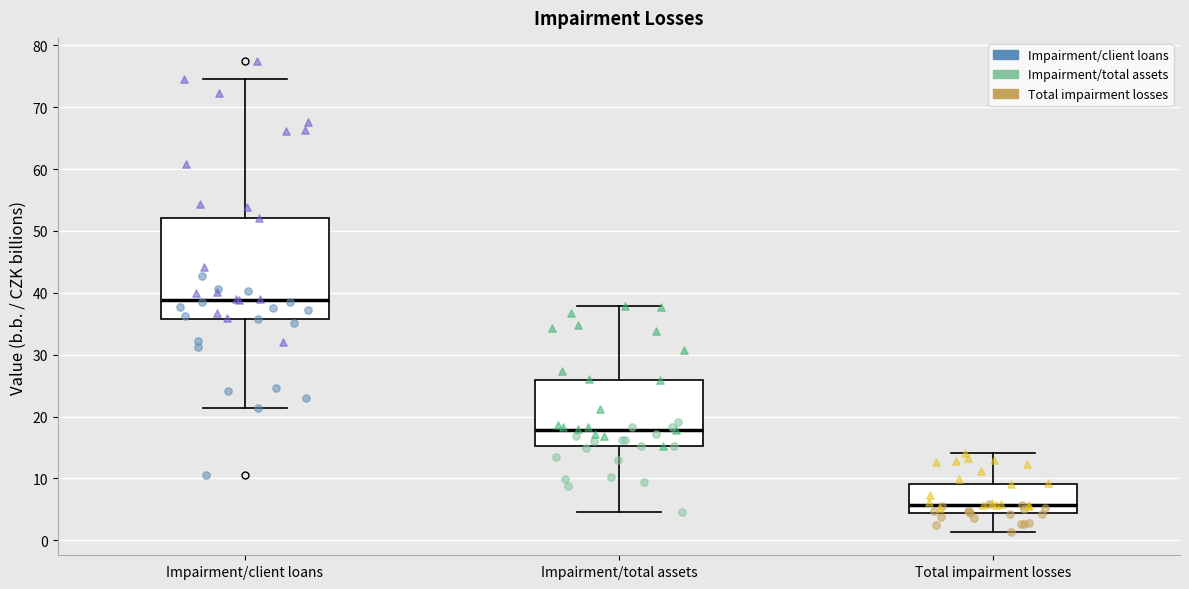

Where is the lower edge of the box for Impairment/total assets on the y-axis? The values are not printed on the chart, so give them approximately, as read against the axis.

15